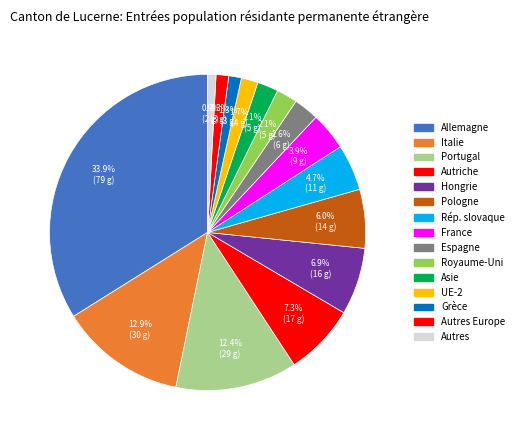

How many slices are in this pie chart?

15